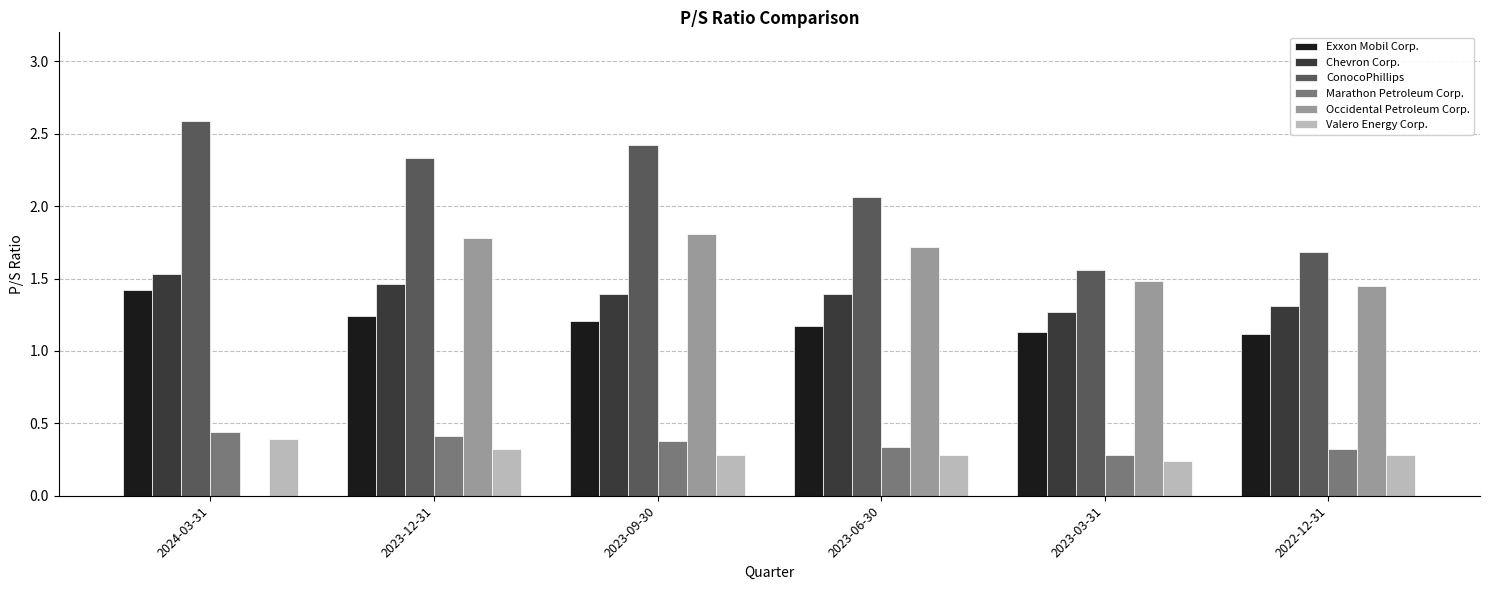

How many values in Occidental Petroleum Corp. are above zero?

5